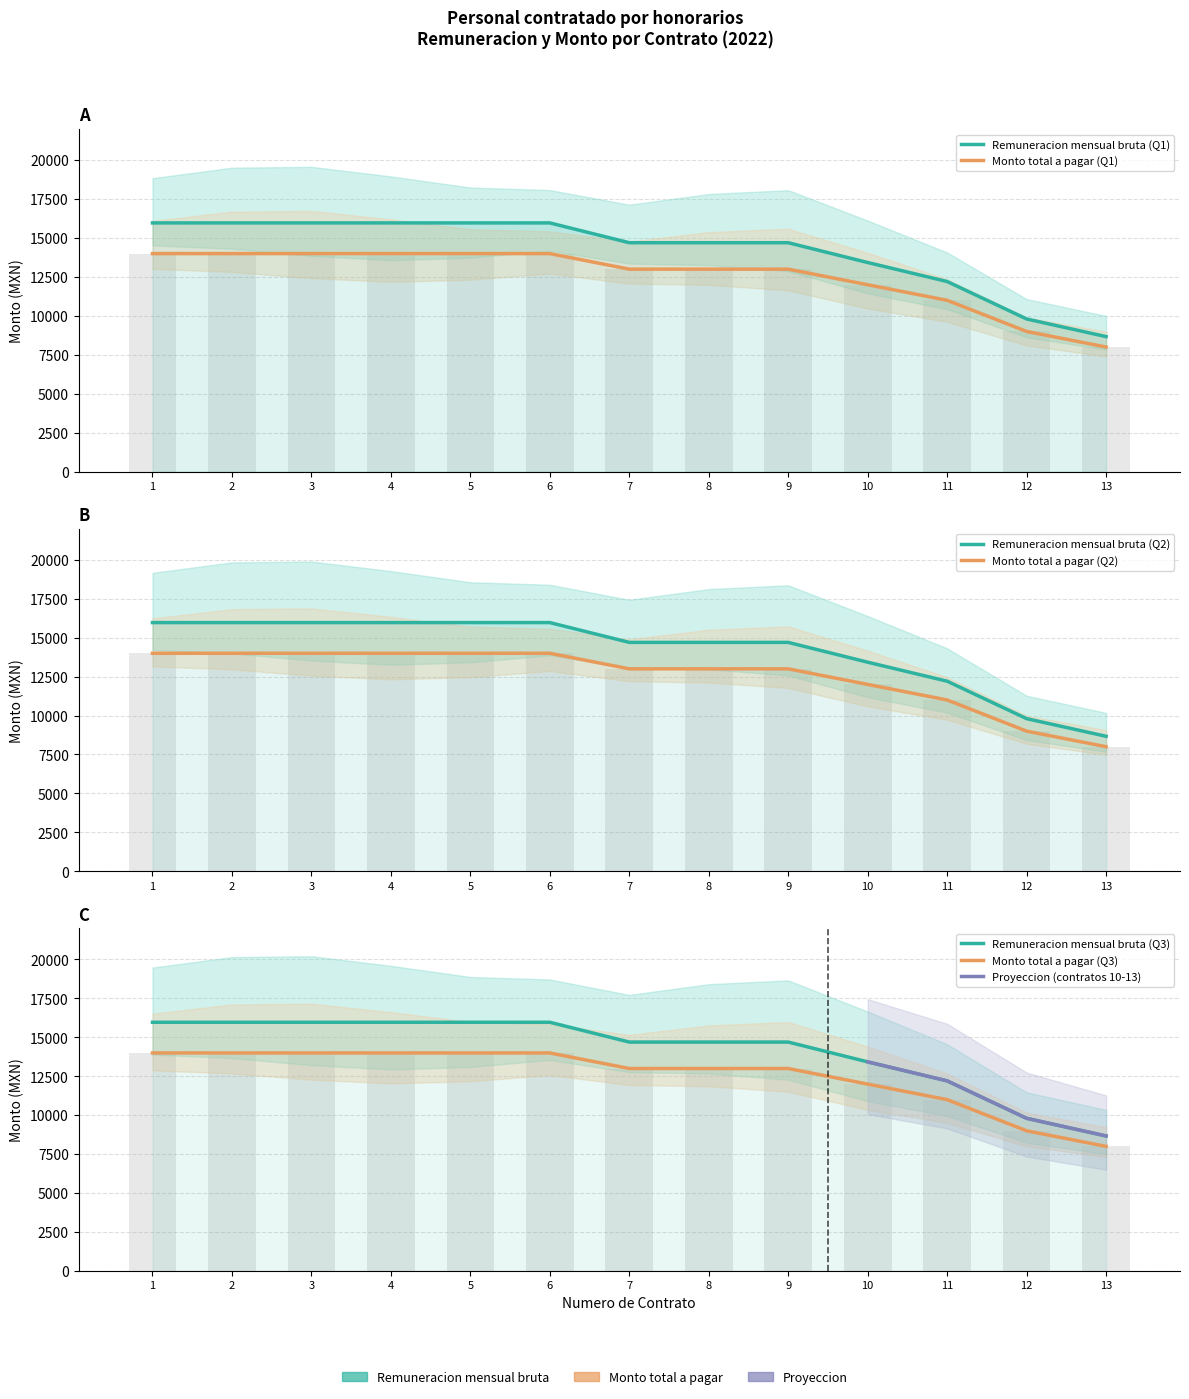

Which series has the widest spread of values?

Remuneracion mensual bruta